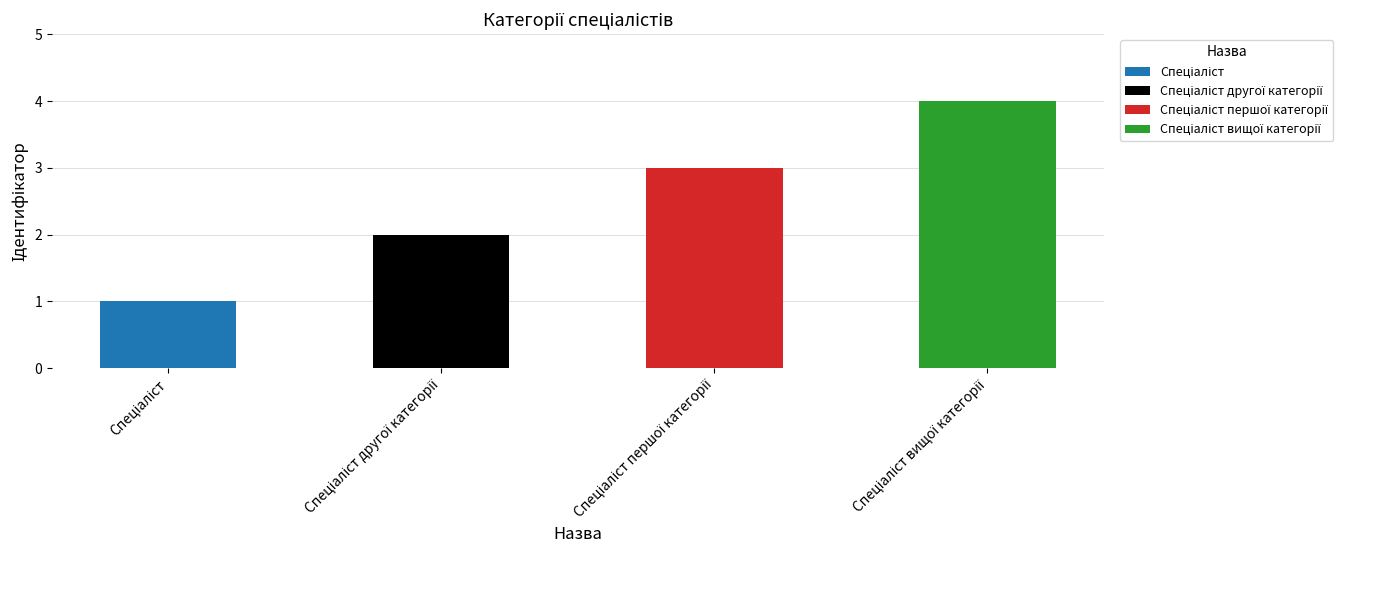

Where does the data first go above 3?

Спеціаліст вищої категорії